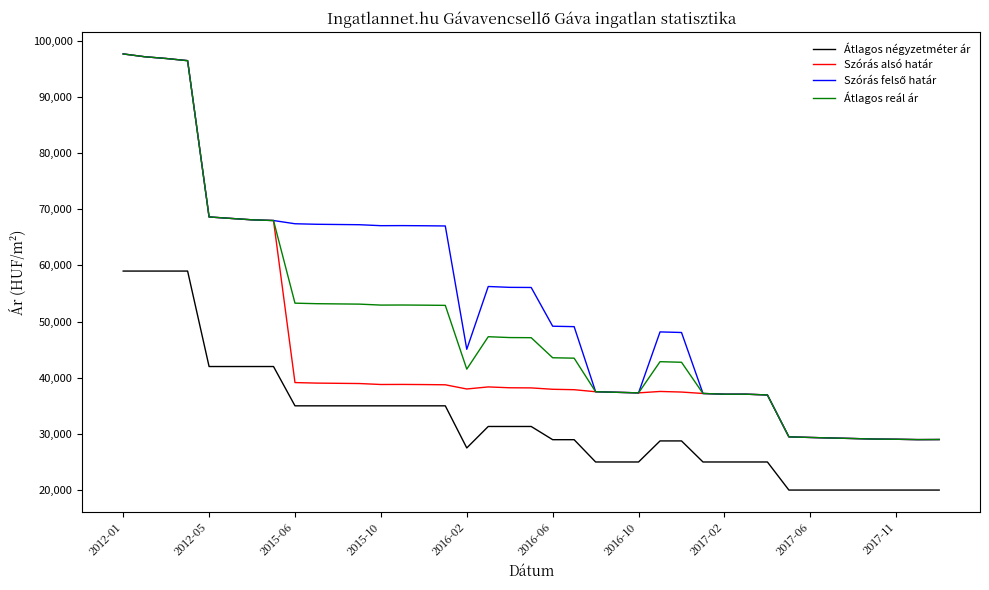

What is the lowest value of the Átlagos négyzetméter ár series?

20000